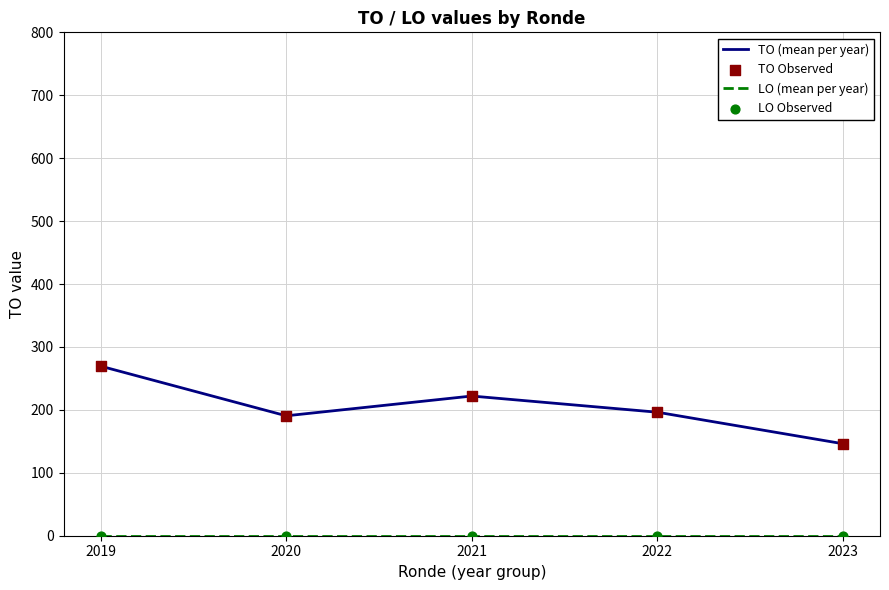

What is the difference between the highest and lowest values at 2022?

196.3